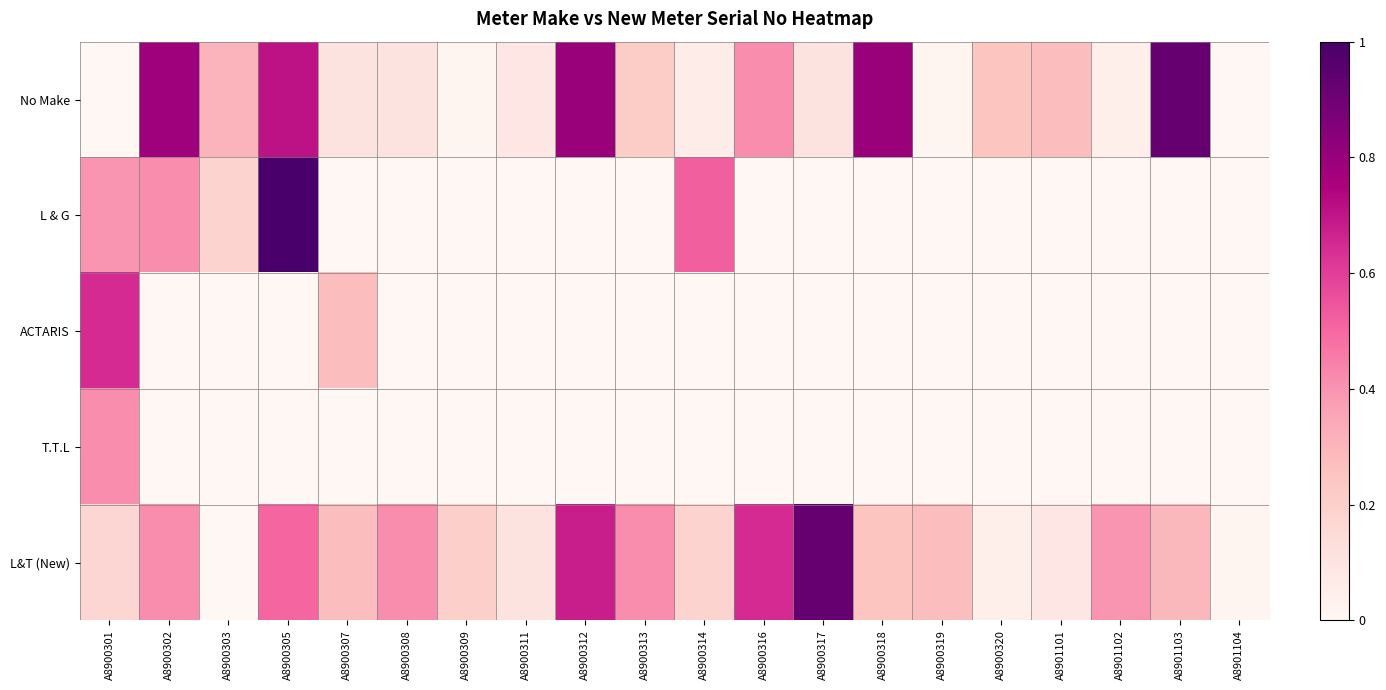

At how many categories does at least one series exceed 0?

20